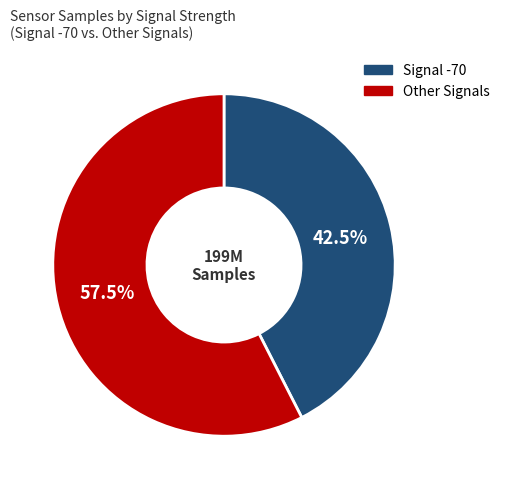

Does any single category account for the majority?

Yes